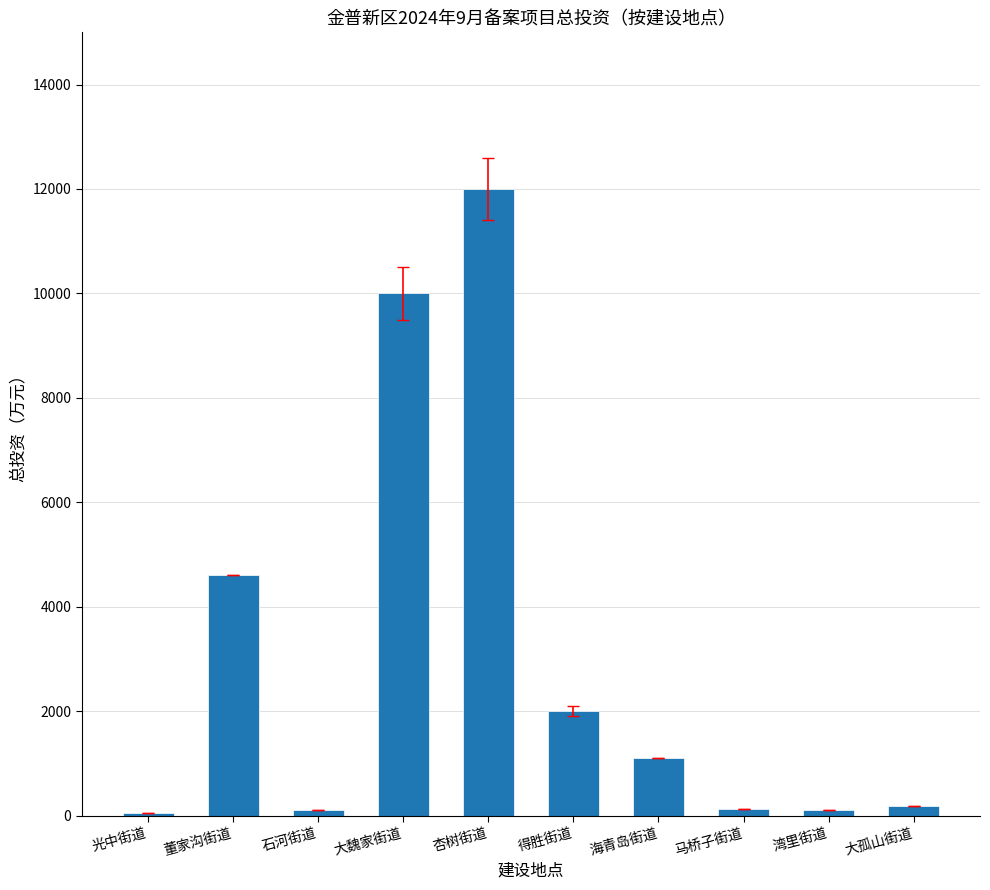

What is the minimum value shown in the chart?

50